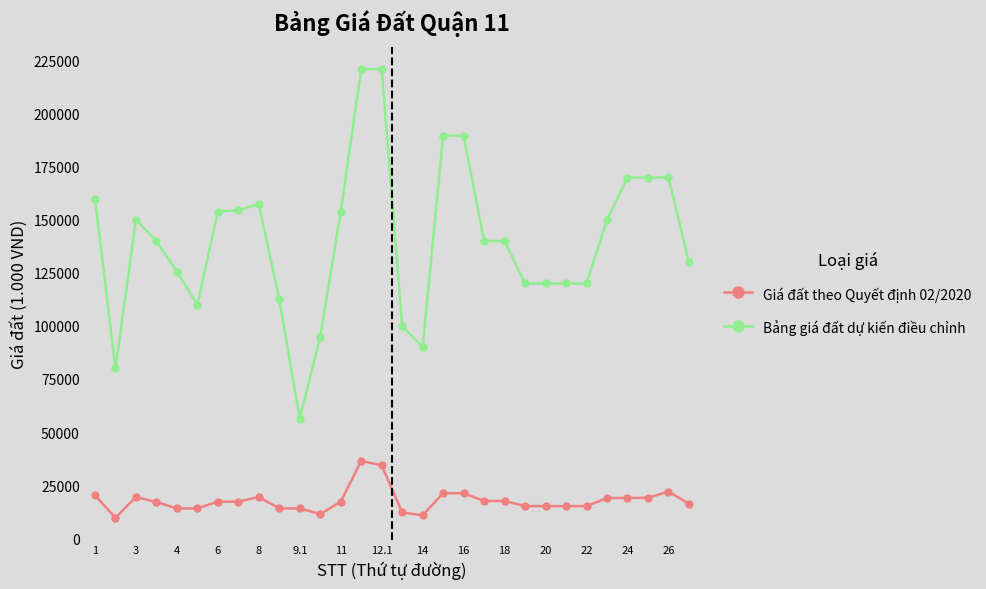

What is the greatest value displayed?

221000